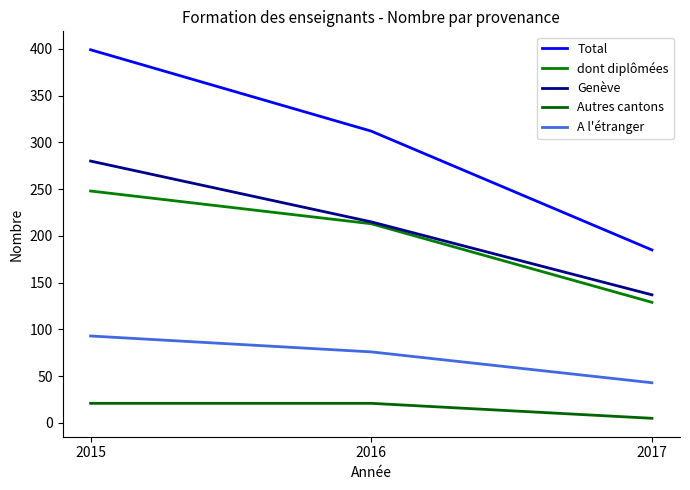

What is the difference between the maximum and minimum values in the Autres cantons series?

16